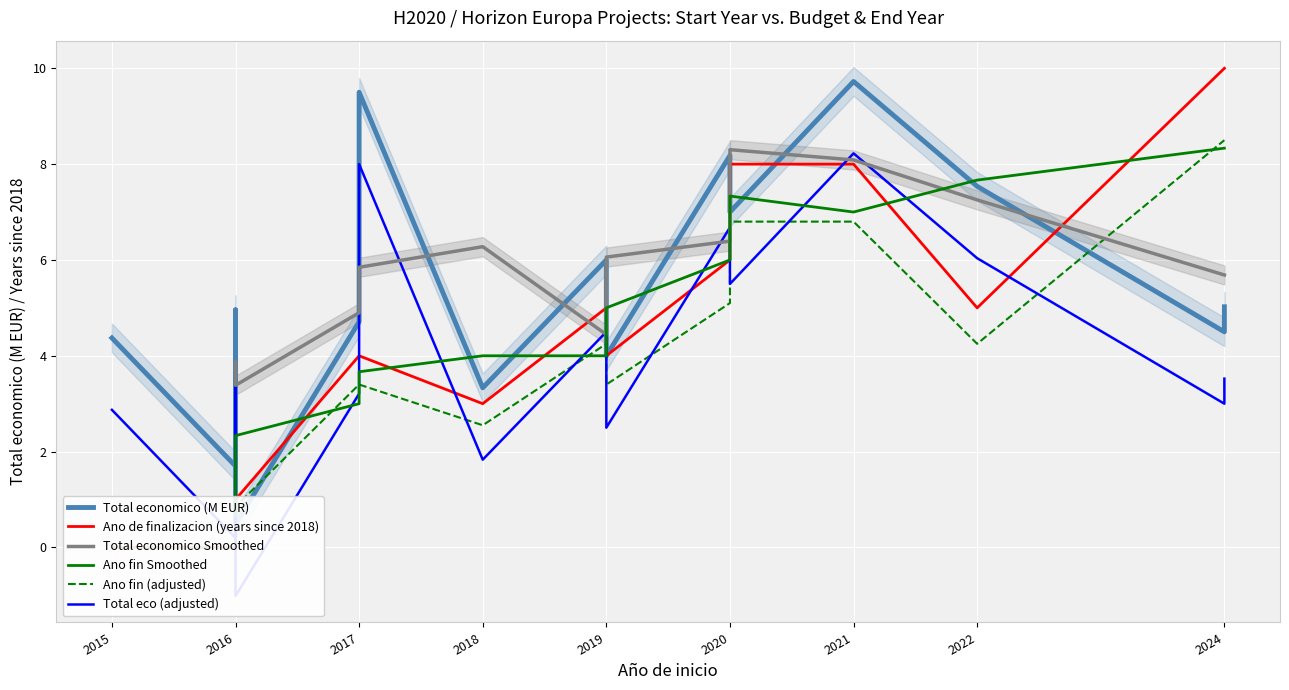

Does the chart display data point markers on the line(s)?

No